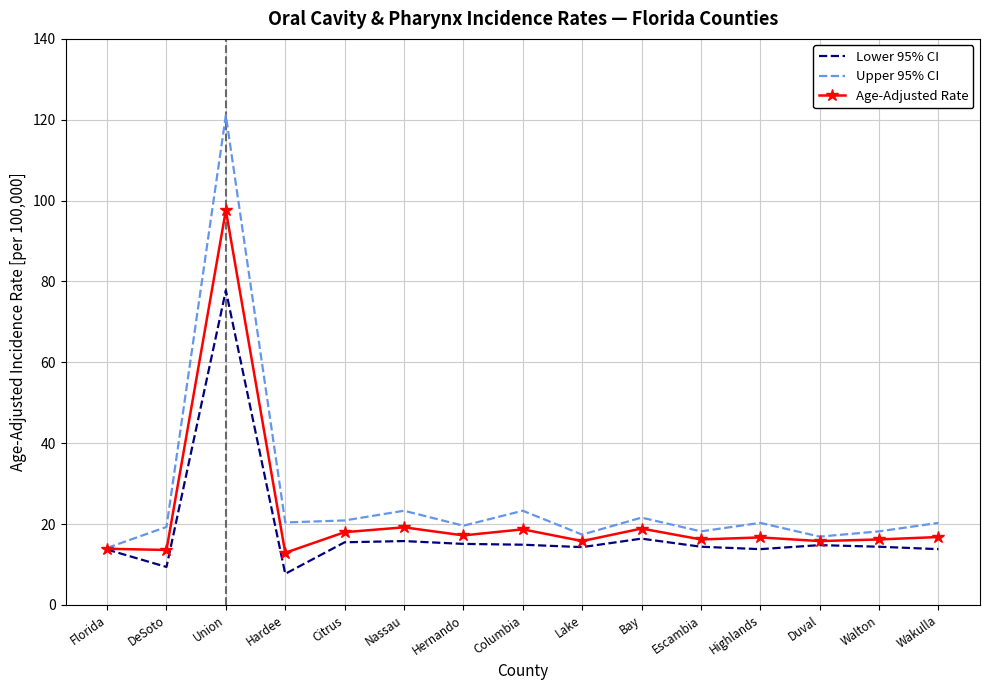

At which label does Upper 95% CI first exceed 20?

Union